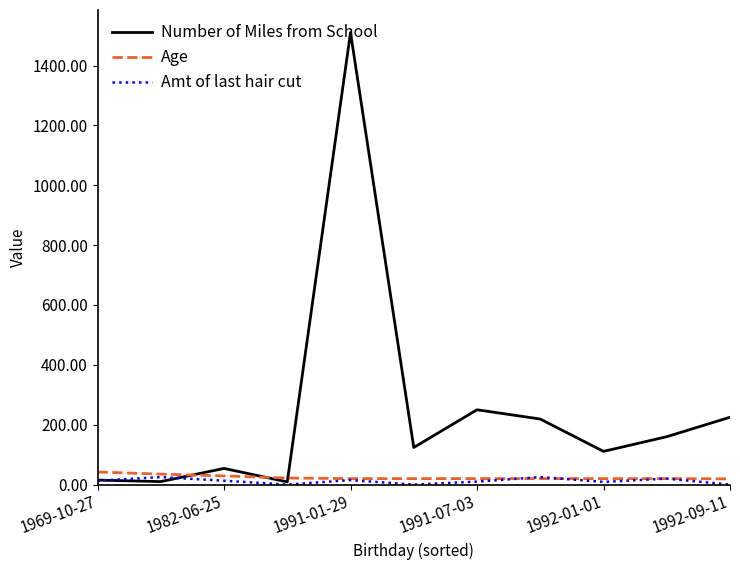

What is the sum of all Amt of last hair cut values?

130